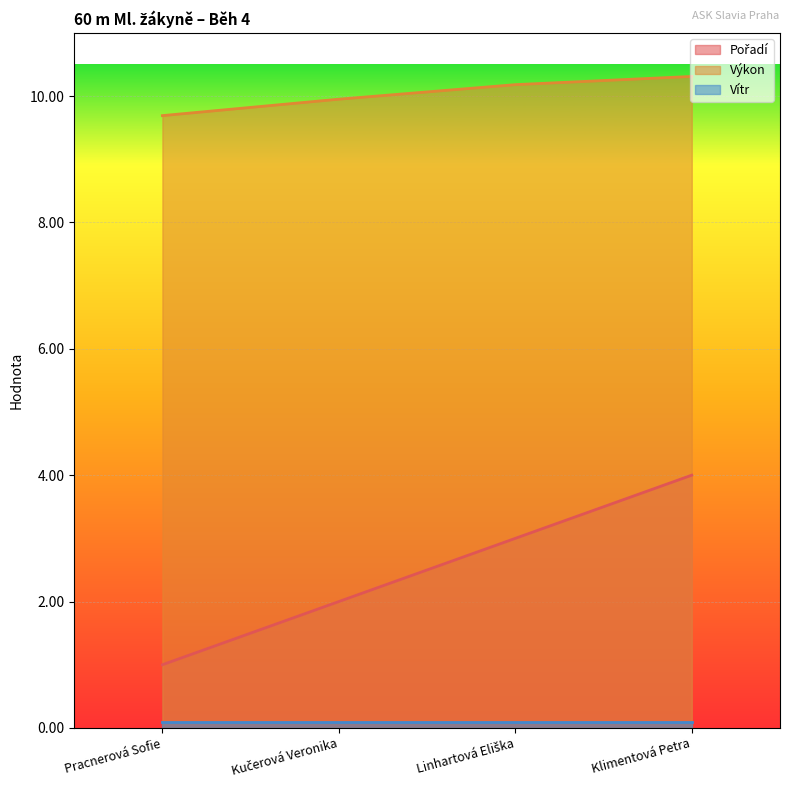

What is the lowest value of the Výkon series?

9.7